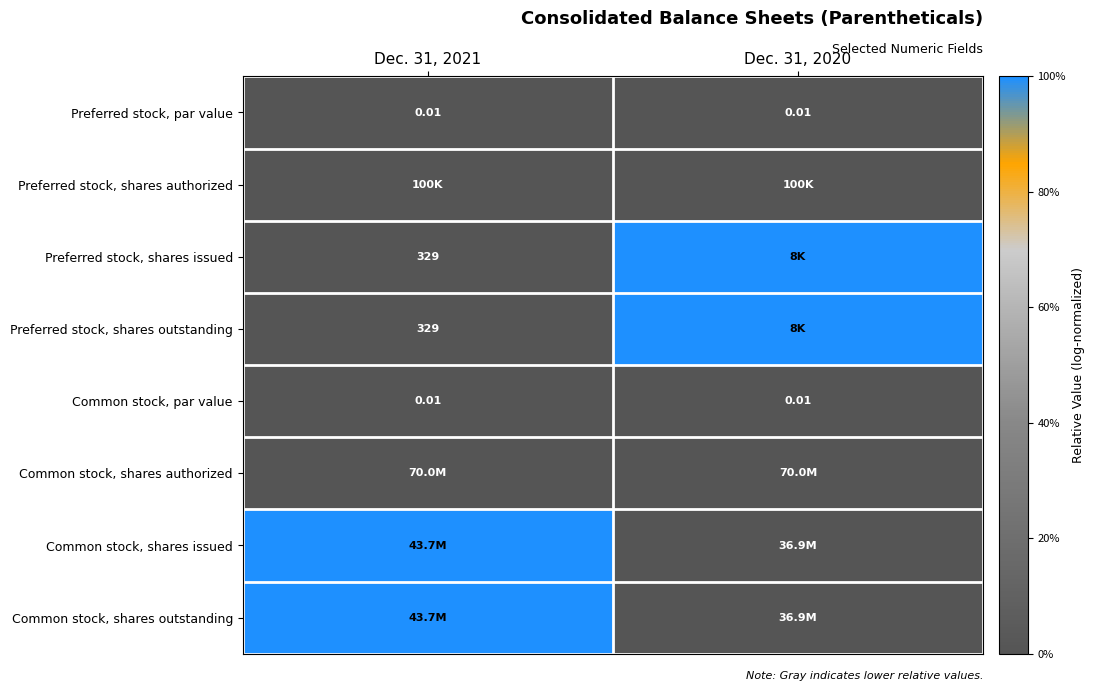

At how many categories does at least one series exceed 0?

2